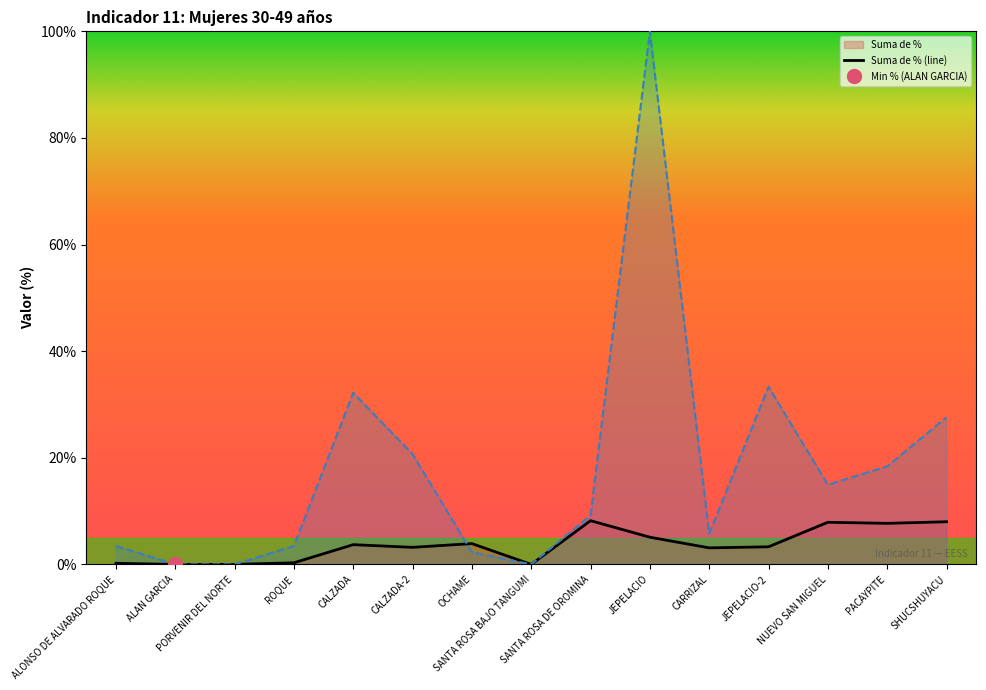

True or false: the data has more than 1 interior local peaks.

True